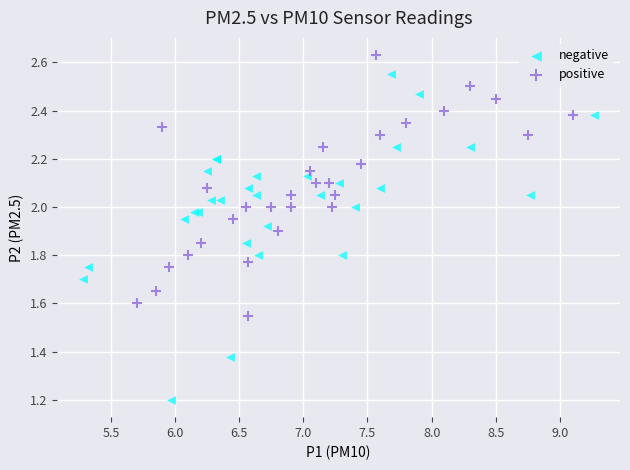

Which series has the largest Y range (max minus min)?

negative